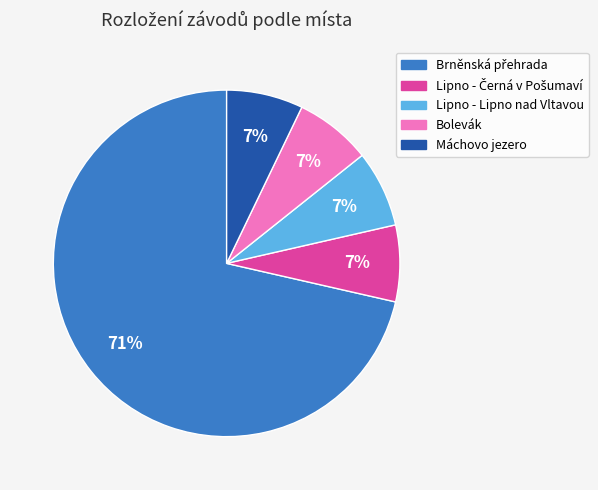

Is it true that Bolevák is 12% of the pie?

False